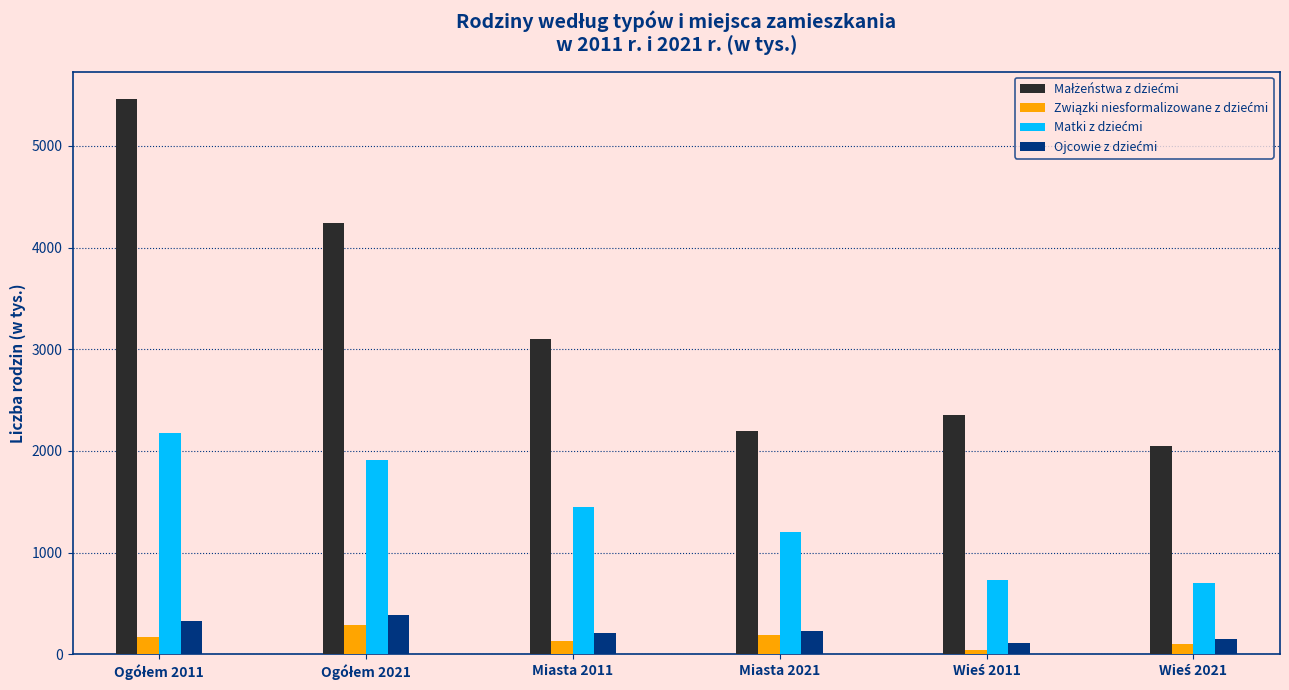

What is the total value across all series at Miasta 2021?

3820.8